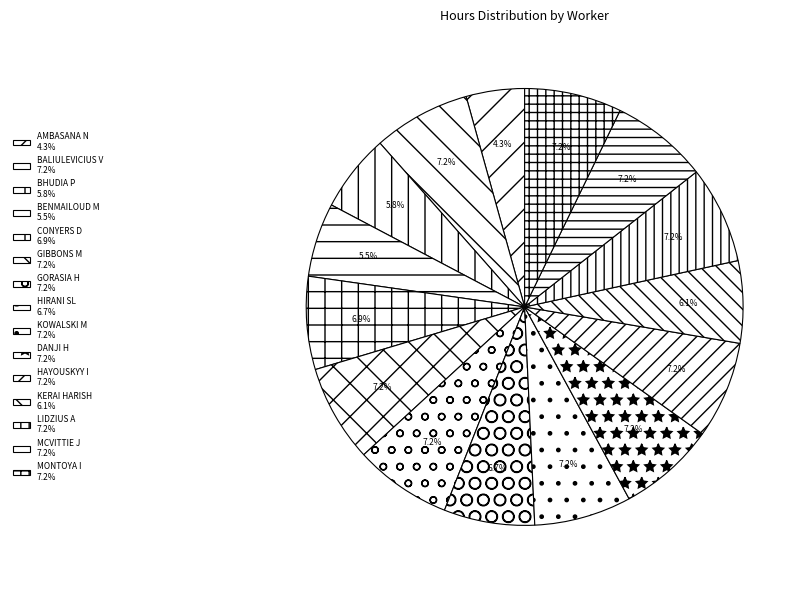

Count the number of slices in the pie.

15